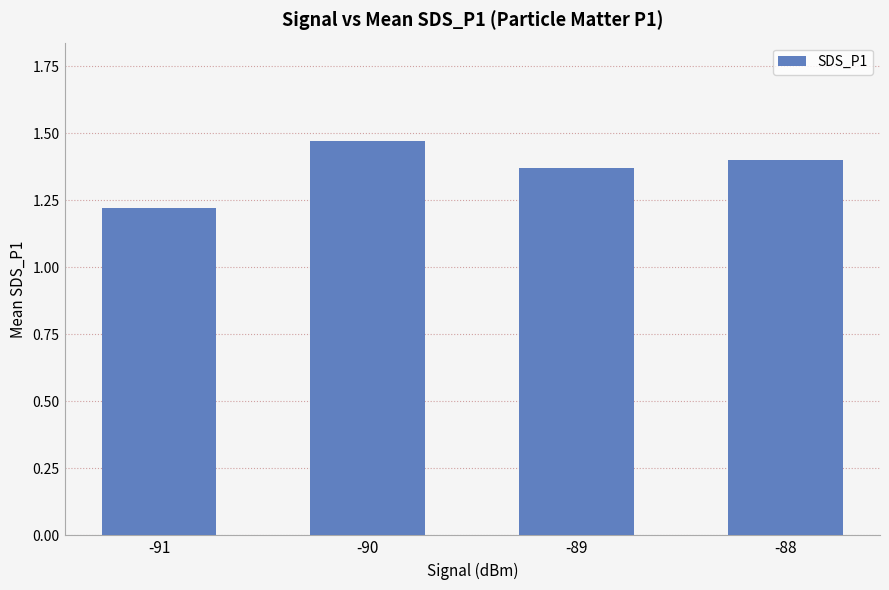

Is it true that the value at -88 is 1.0?

False